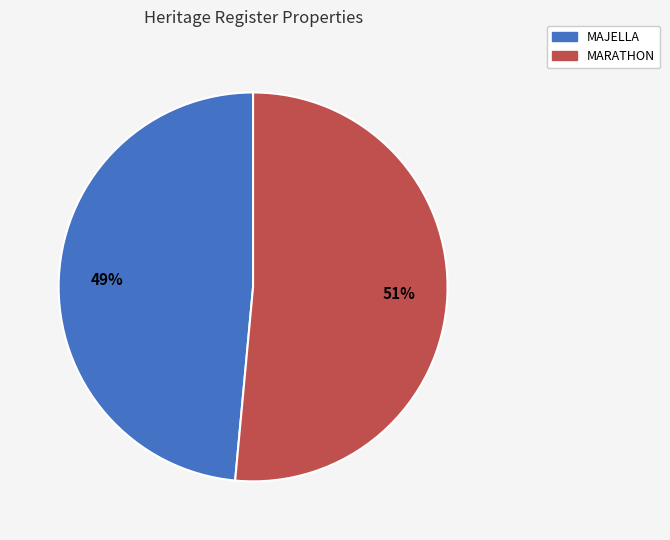

Rank the categories by value from lowest to highest.

MAJELLA, MARATHON